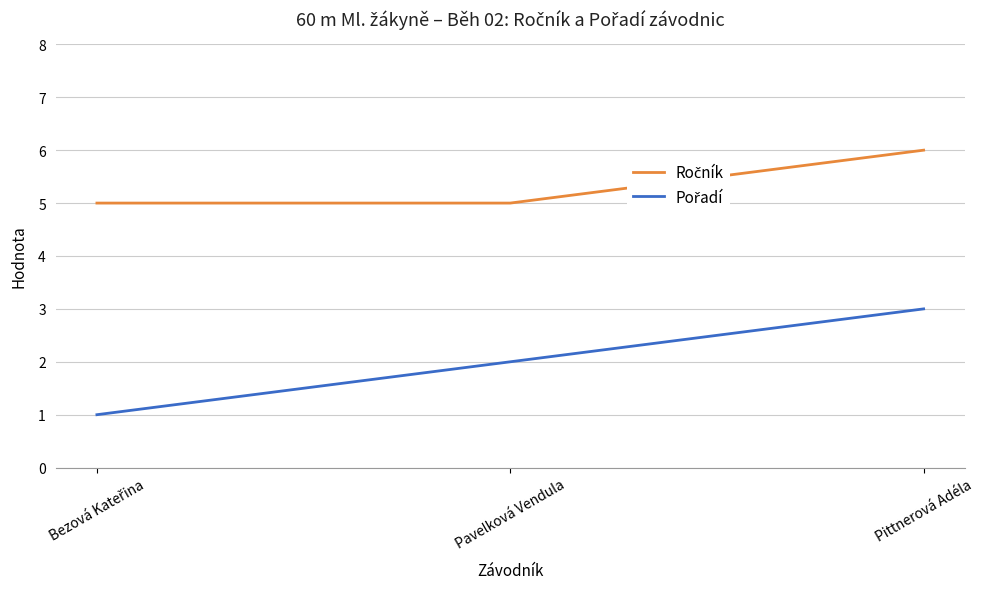

What position from the right is Pittnerová Adéla?

1